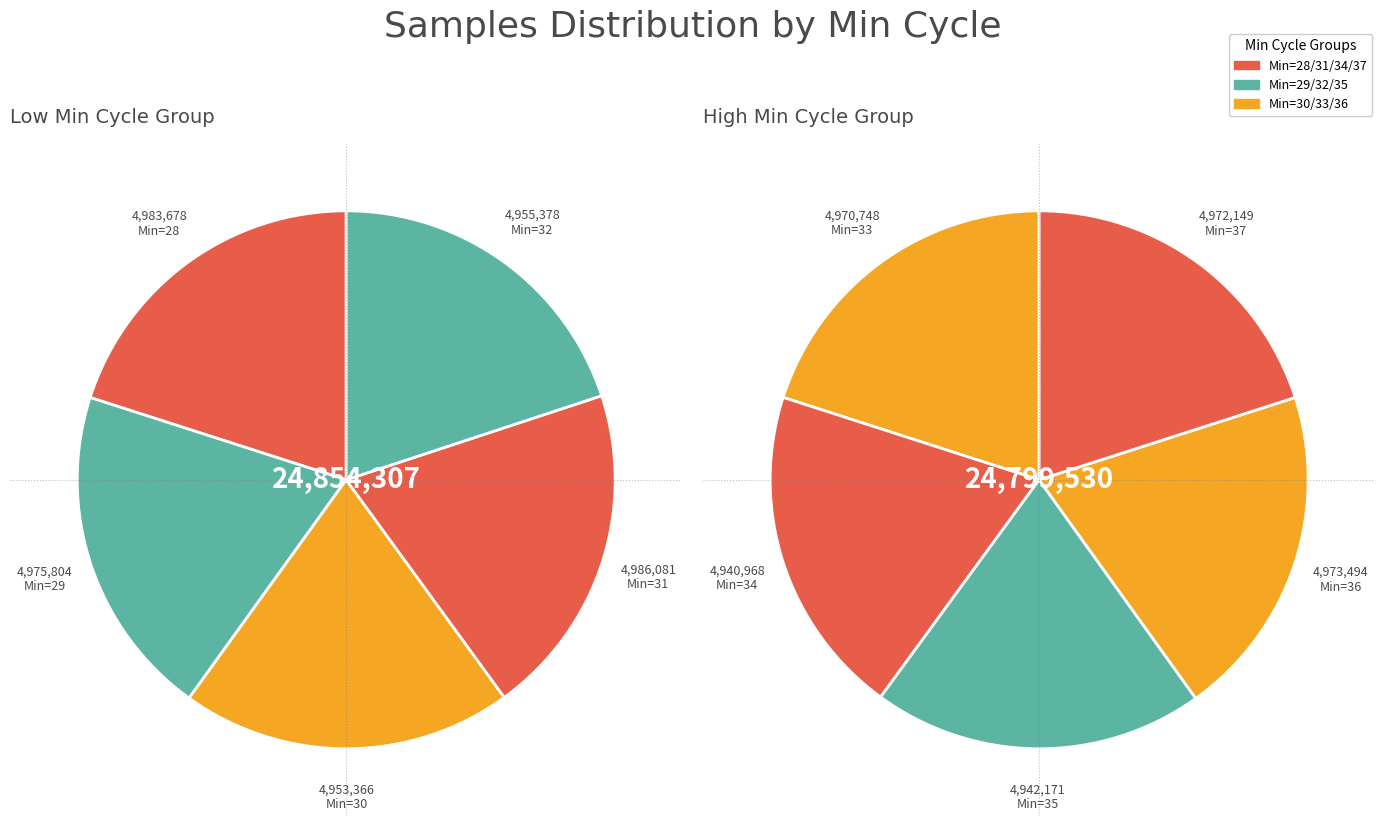

How many slices are in this pie chart?

10